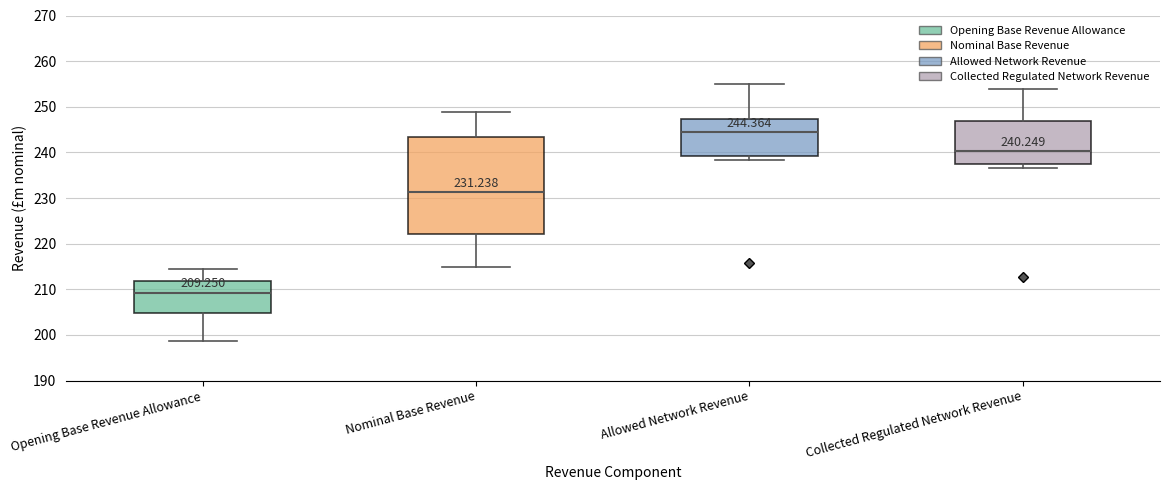

Comparing the boxes themselves (not the whiskers), which one is the tallest?

Nominal Base Revenue